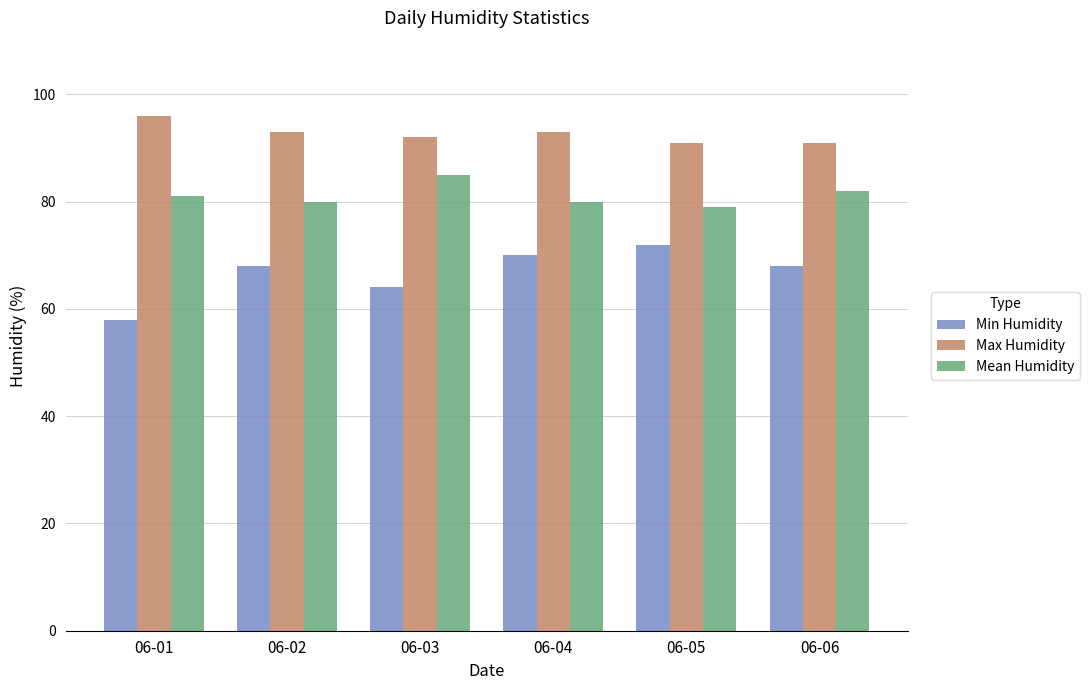

Rank the series by their average value, from highest to lowest.

Max Humidity, Mean Humidity, Min Humidity